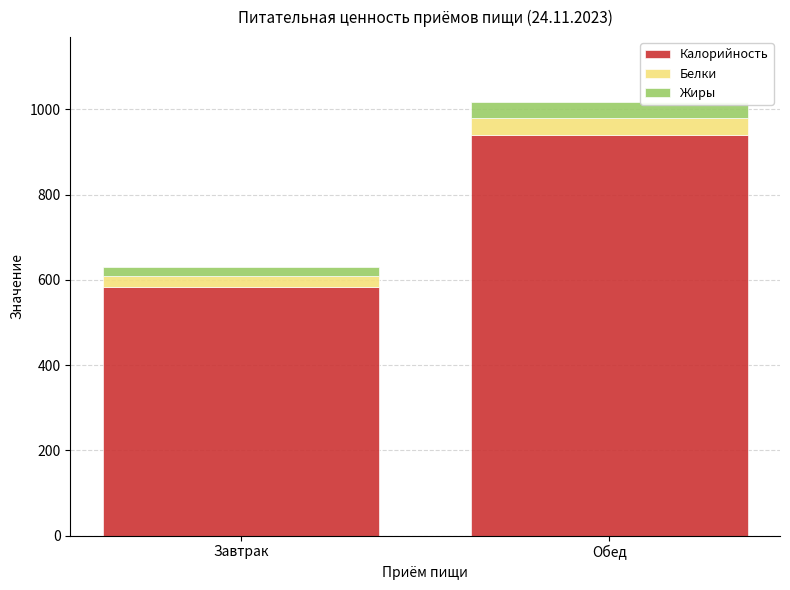

At which label does Калорийность reach its peak?

Обед